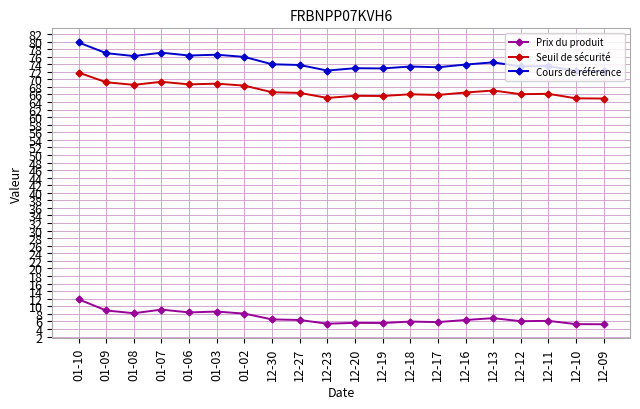

True or false: Prix du produit and Seuil de sécurité cross at least once.

False